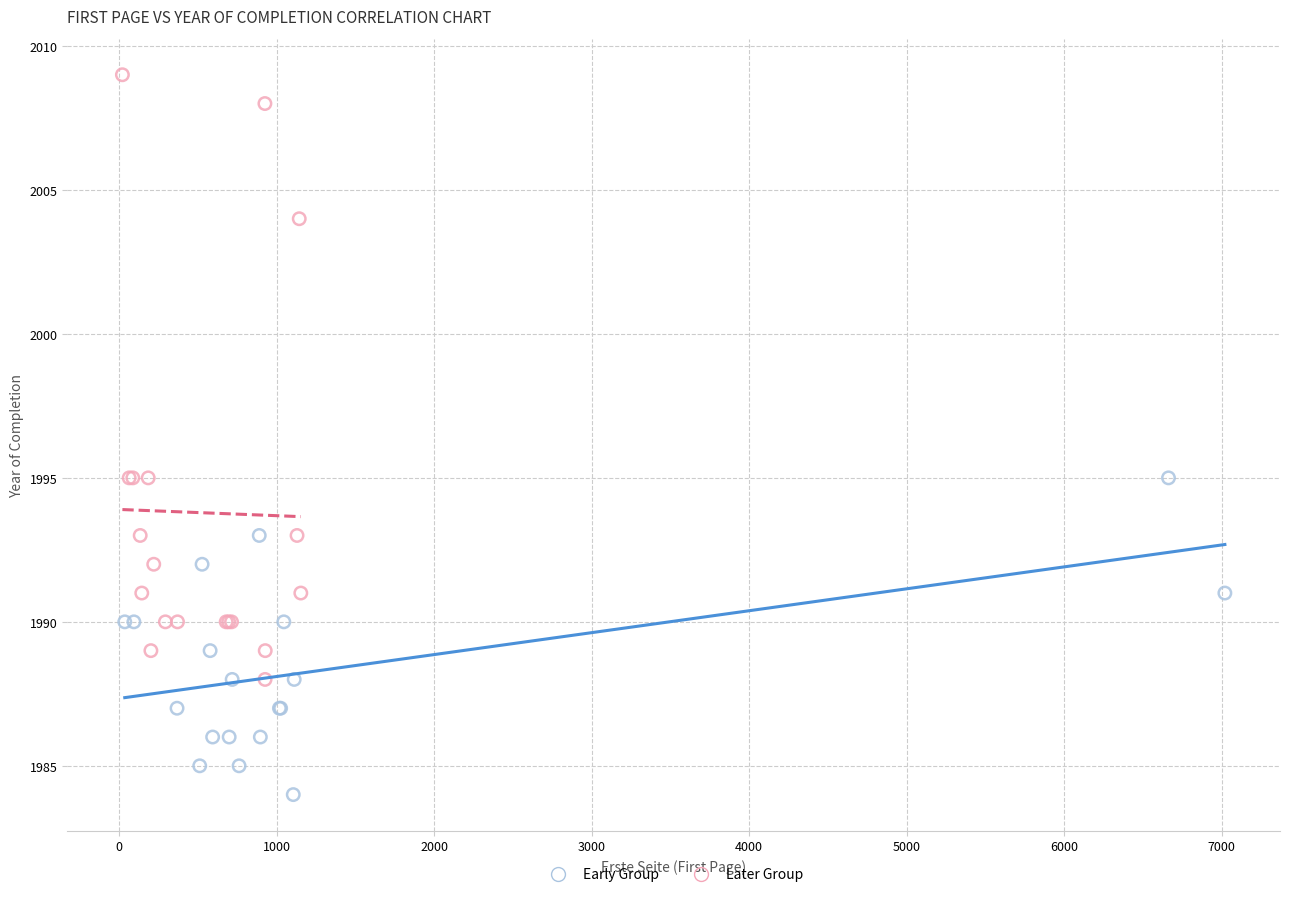

Which series reaches the maximum Y coordinate?

Later Group